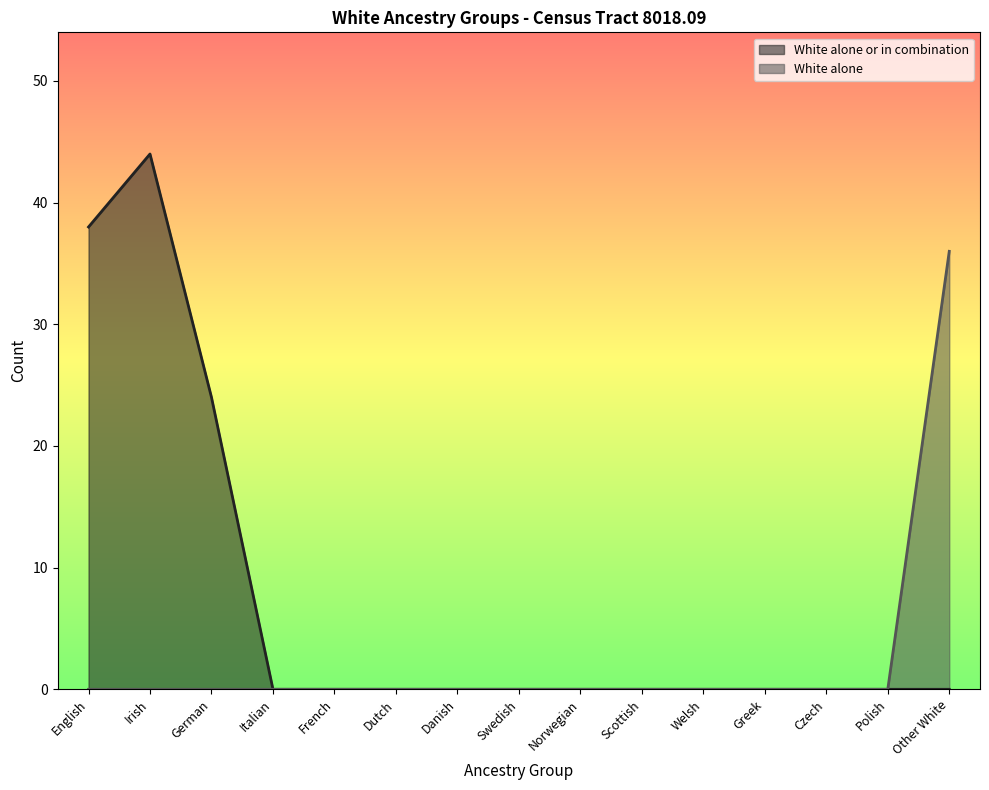

Where is the first local maximum for White alone or in combination?

Irish